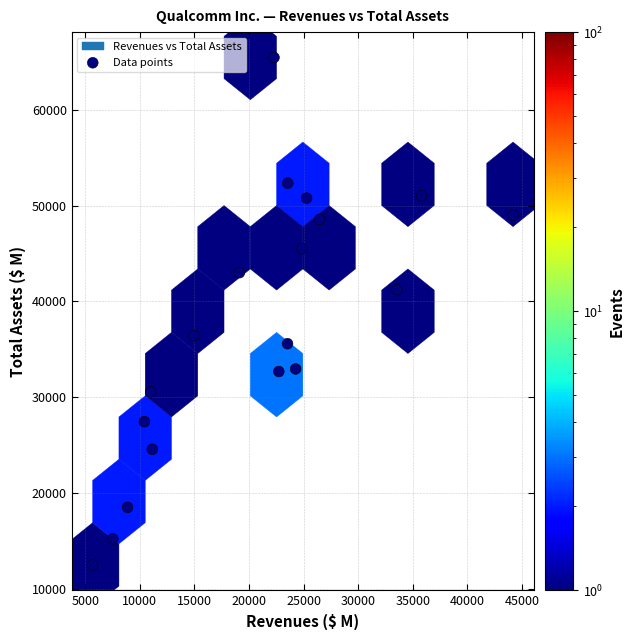

What is the range of X values (max minus min)?

38527